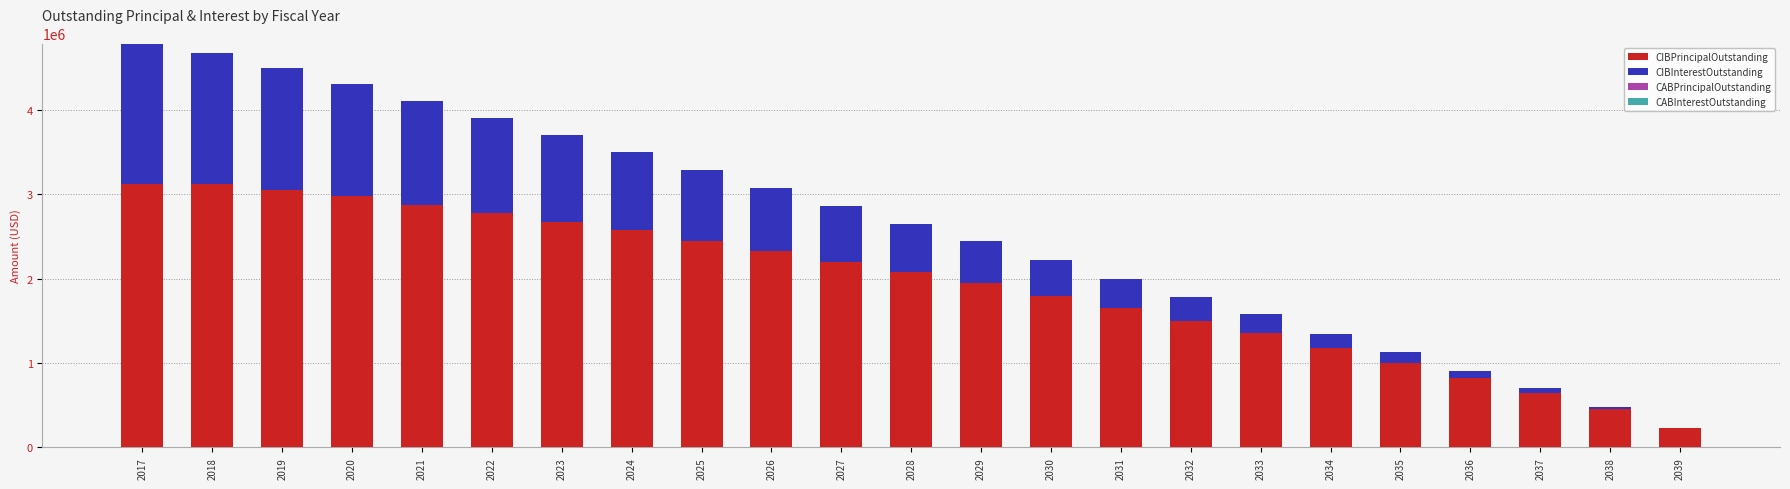

Are the bars horizontal?

No